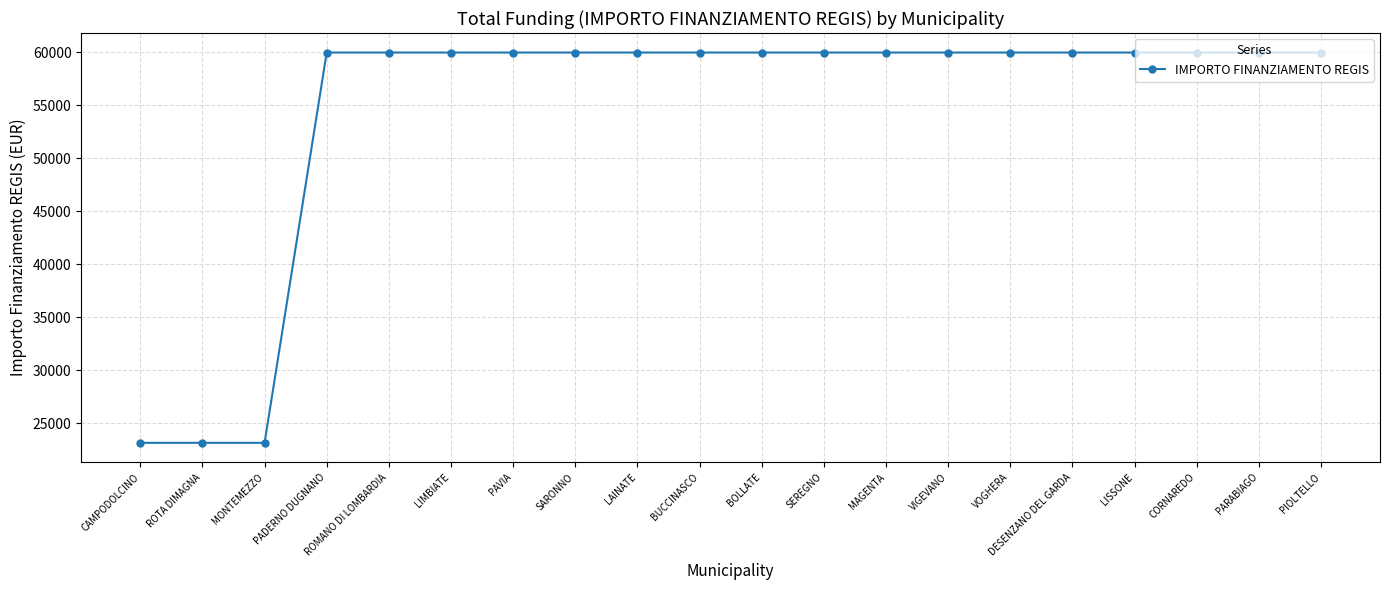

True or false: the data shows 41551 at PAVIA.

False